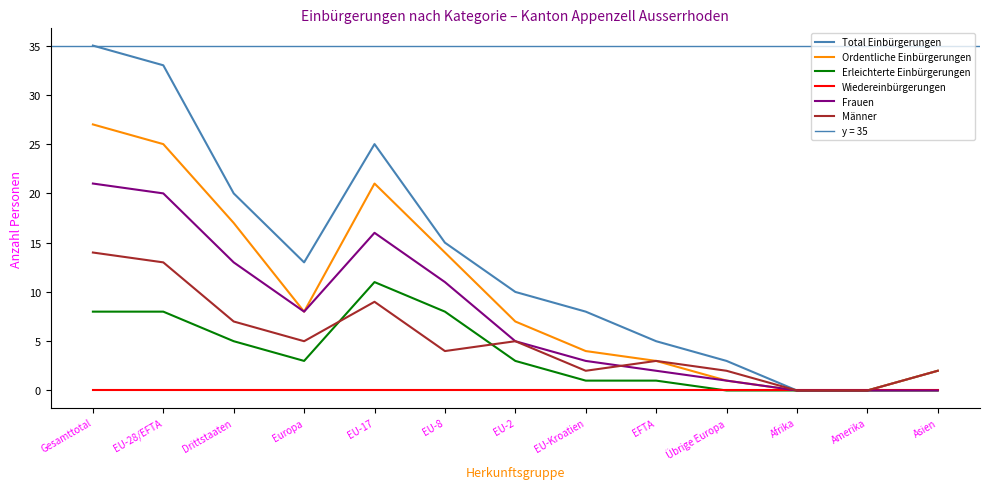

What is the difference between the second highest and minimum values in the Erleichterte Einbürgerungen series?

8